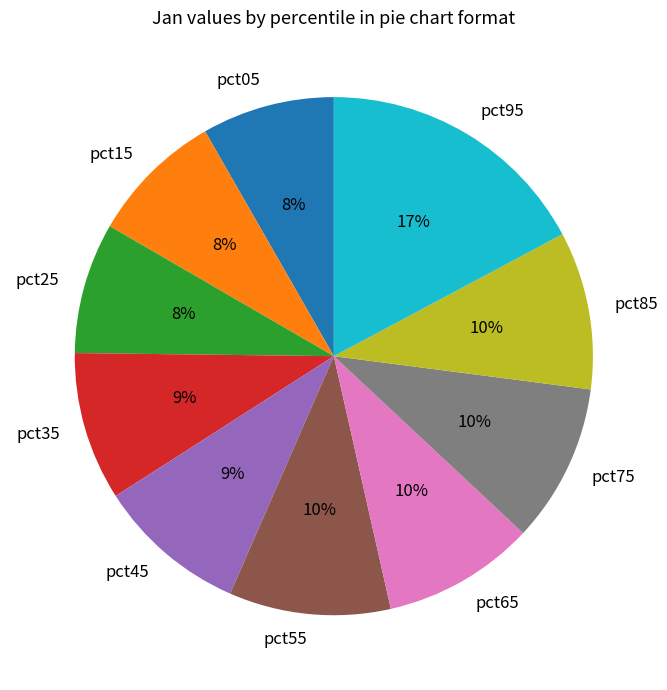

Does pct05 account for over 50% of the chart?

No